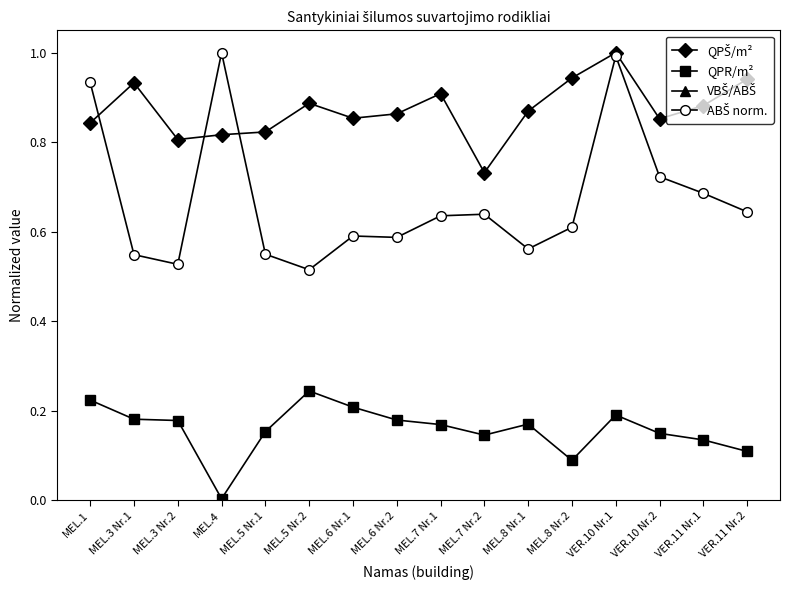

What is the average value of the QPŠ/m² series?

0.9